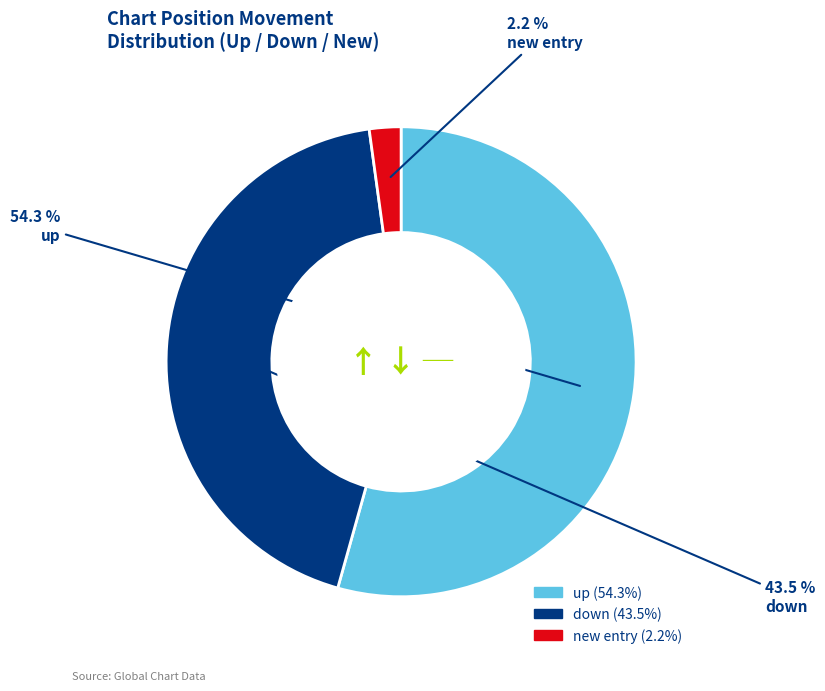

Does any single category account for the majority?

Yes